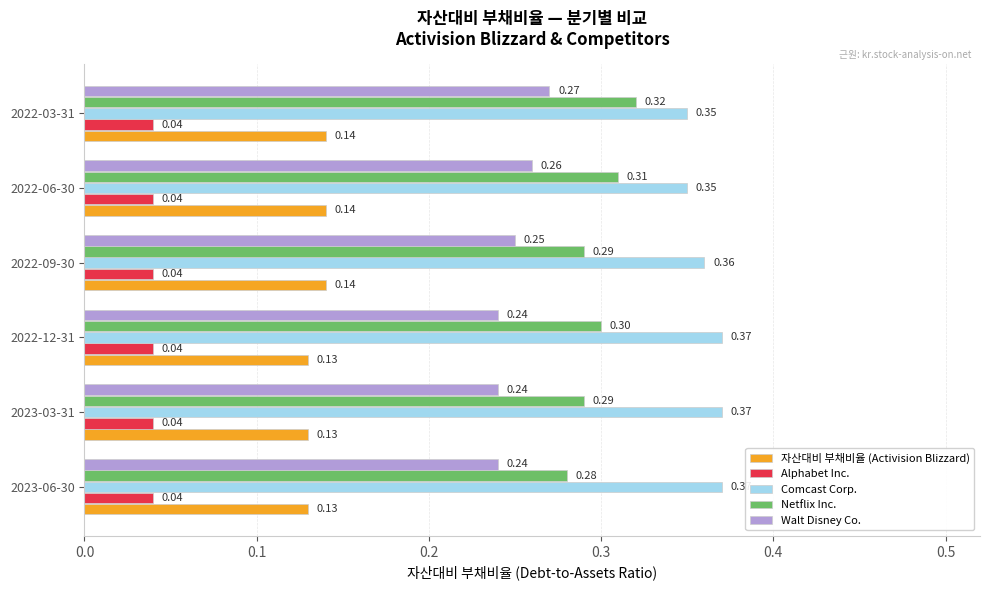

What is the spread (max minus min) of values at 2023-06-30?

0.3